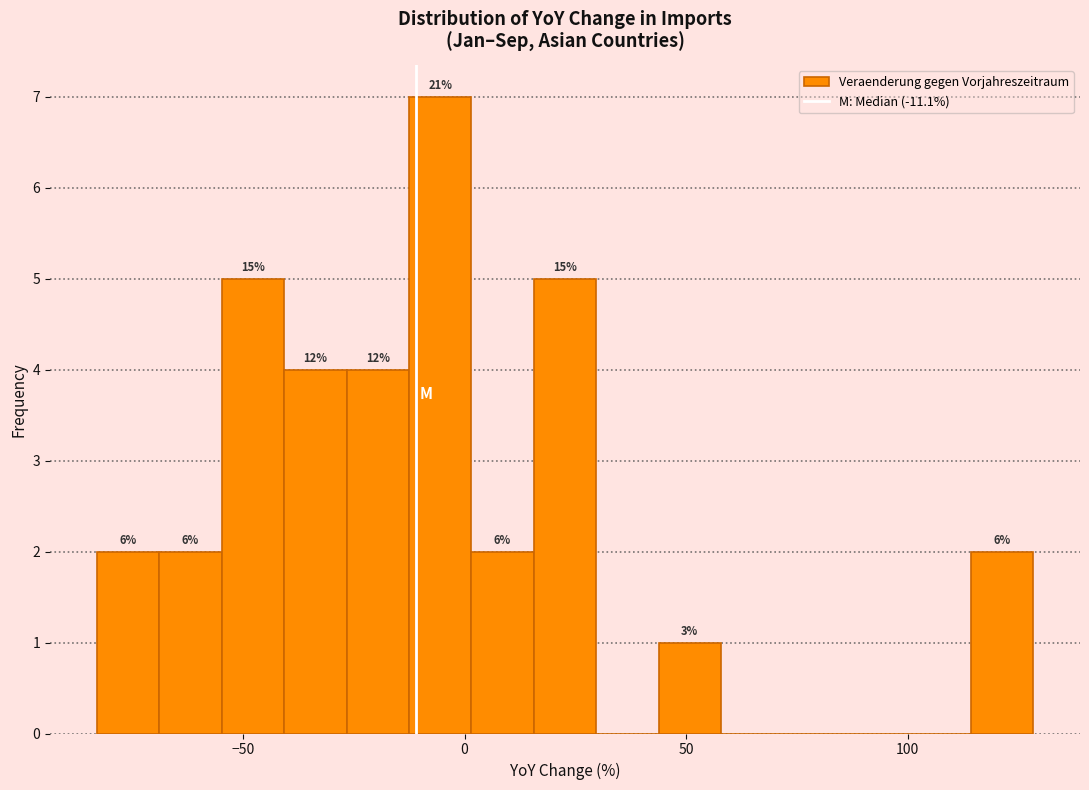

Around what value on the x-axis is the tallest bar? Give the approximate position of its centre, as read against the axis.

-5